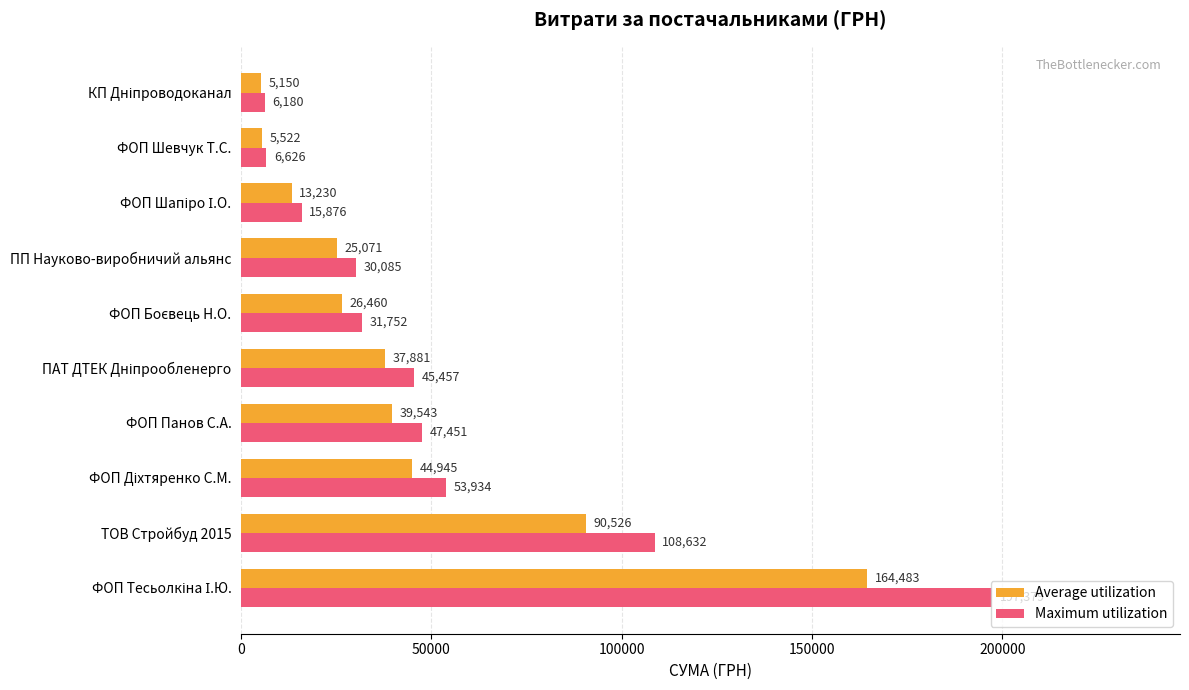

Which series has the widest spread of values?

Maximum utilization